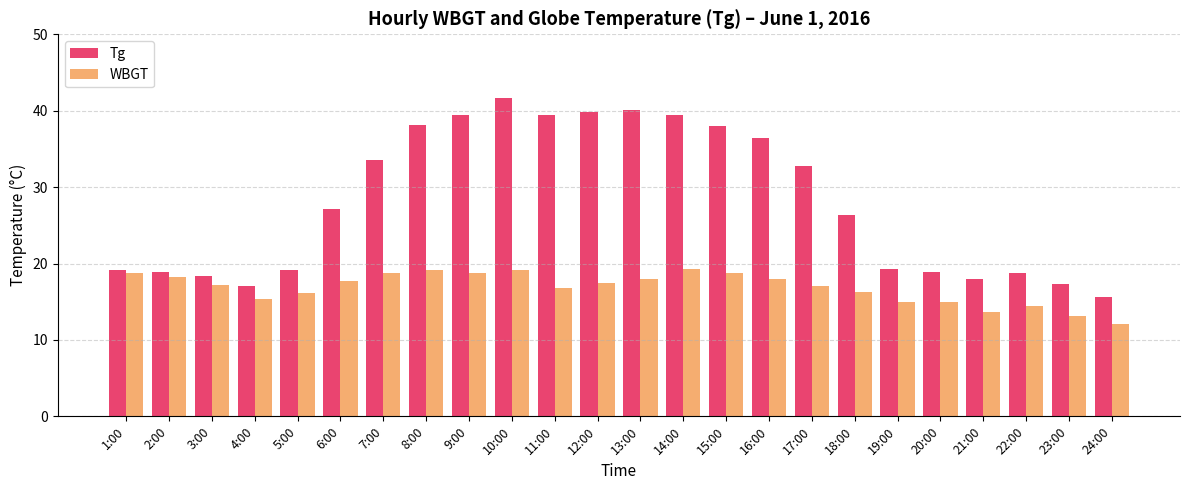

Which series has the largest total across all categories?

Tg